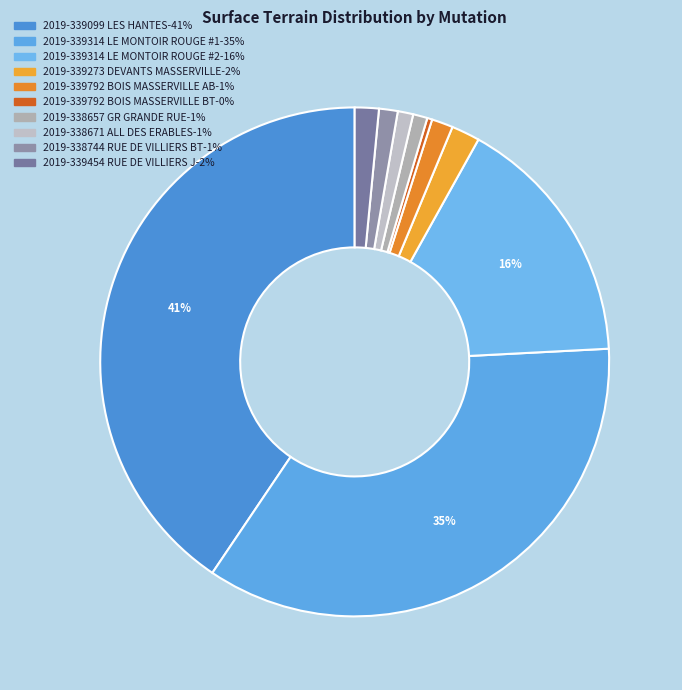

Does any single category account for the majority?

No